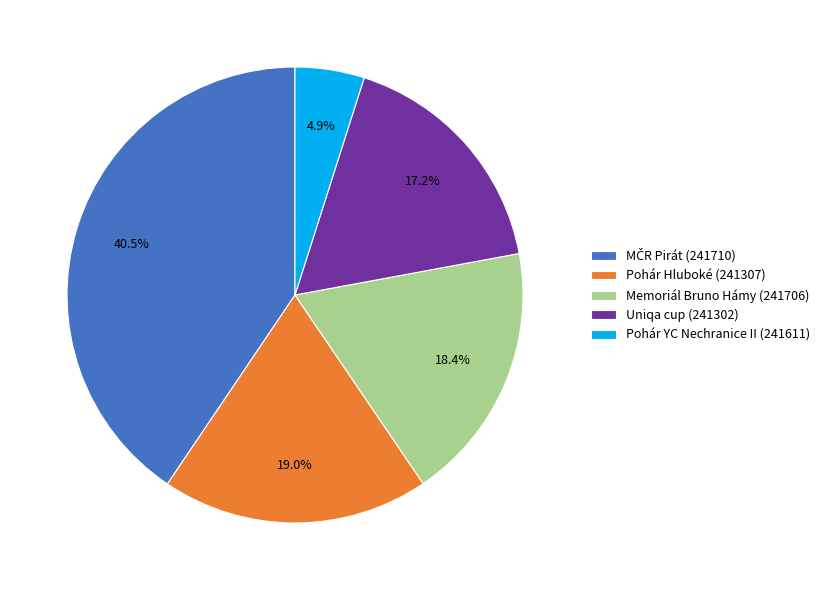

Does Uniqa cup (241302) account for over 50% of the chart?

No